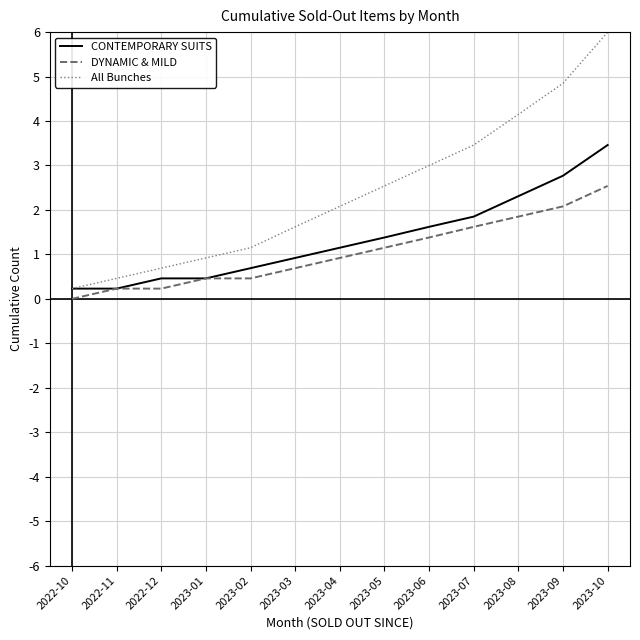

What are all the series names shown in the legend?

CONTEMPORARY SUITS, DYNAMIC & MILD, All Bunches